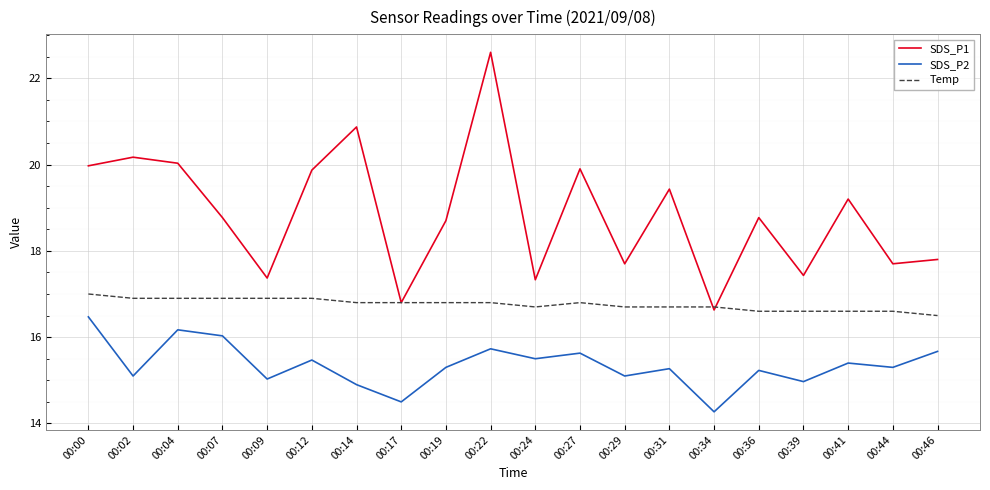

How many lines are shown in the chart?

3